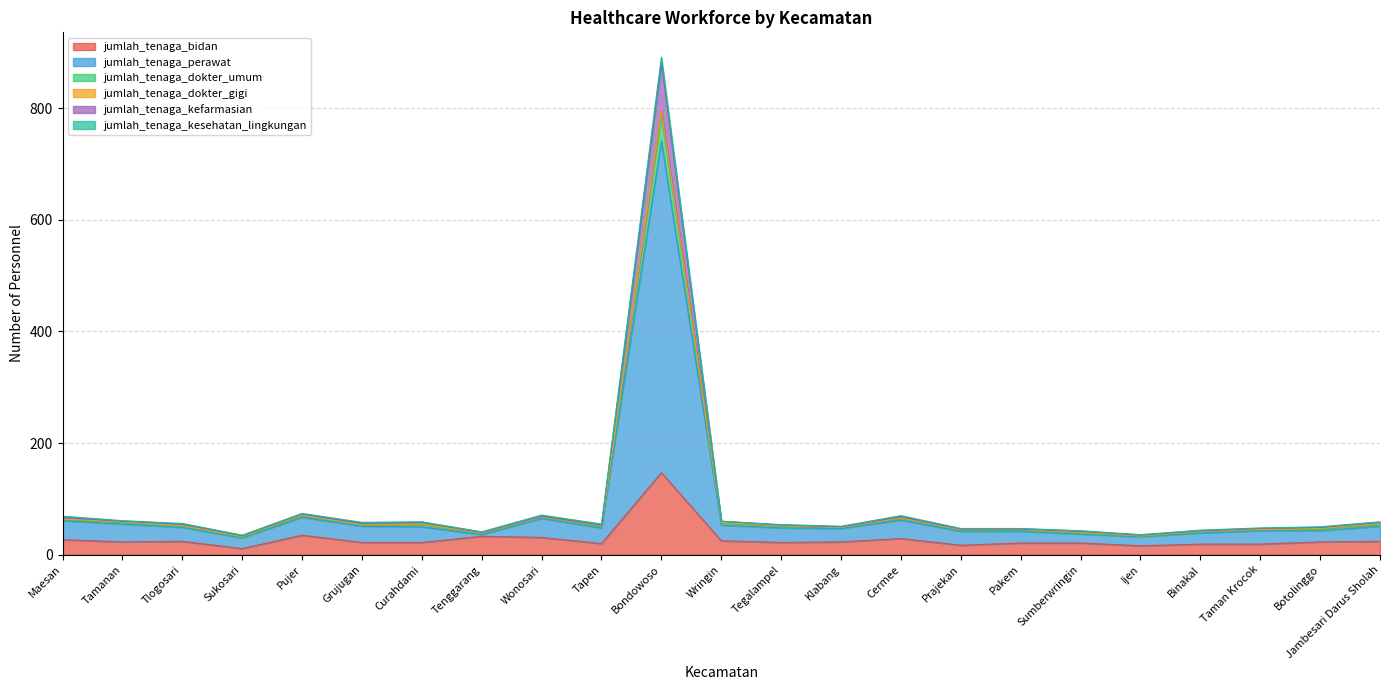

At which category is the sum across all series the highest?

Bondowoso